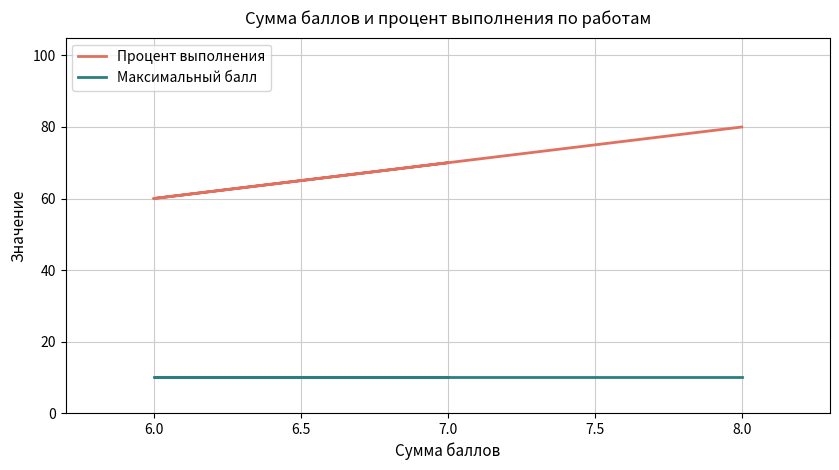

True or false: Процент выполнения has more than 1 points higher than both neighbors.

False